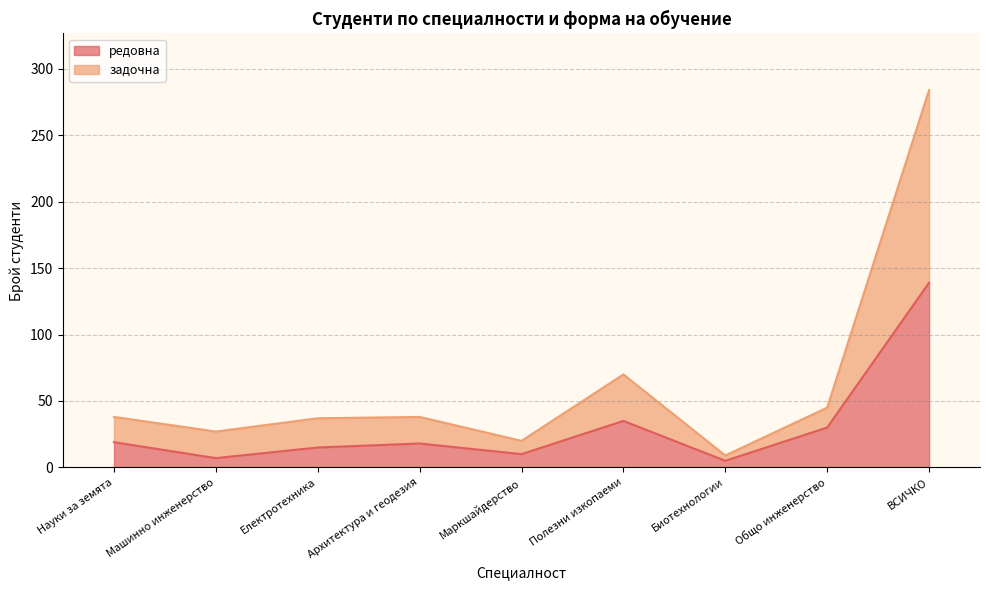

Does the chart have visible grid lines?

Yes